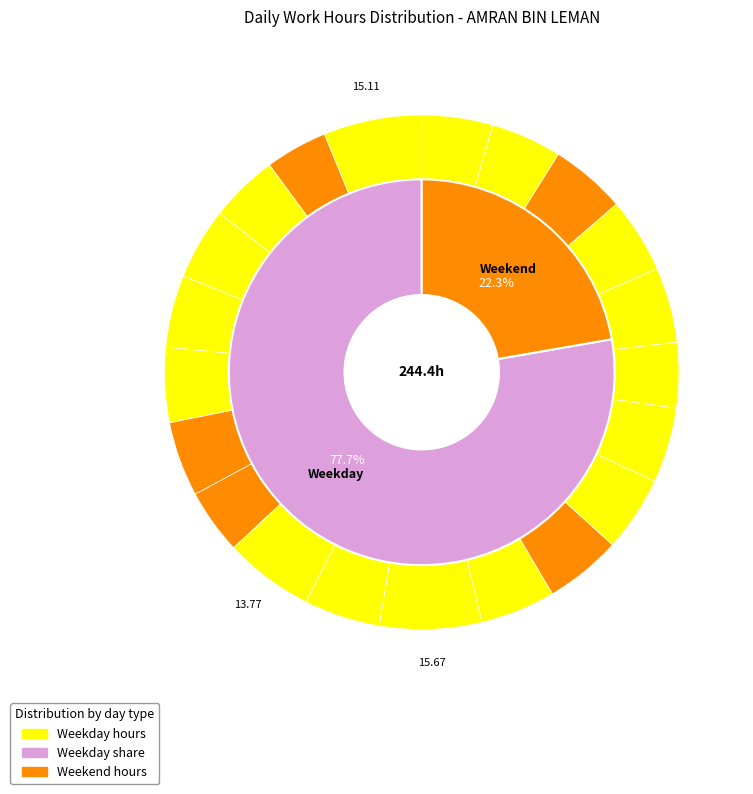

Does Tue (16) represent more than half of the total?

No